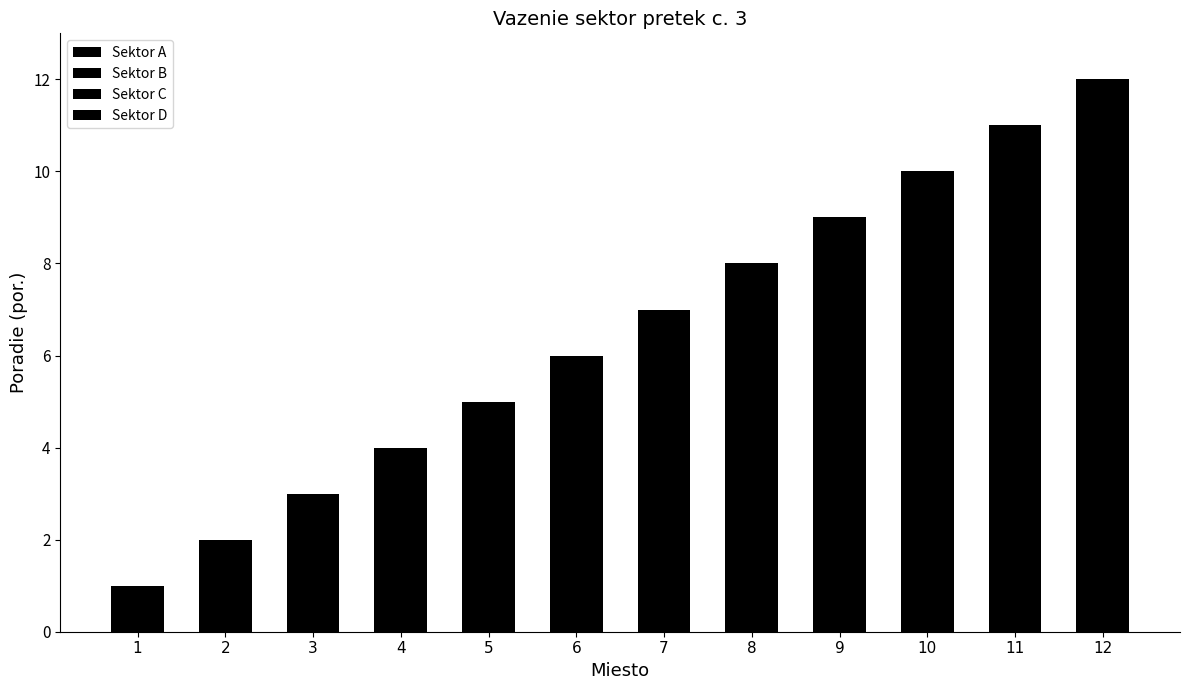

How many data points does each series have?

12